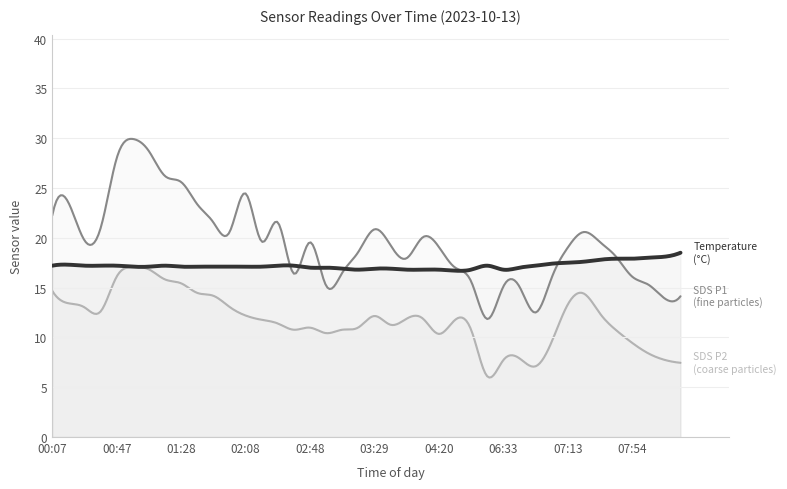

What is the difference between the maximum and second lowest values in the SDS_P2 series?

10.0